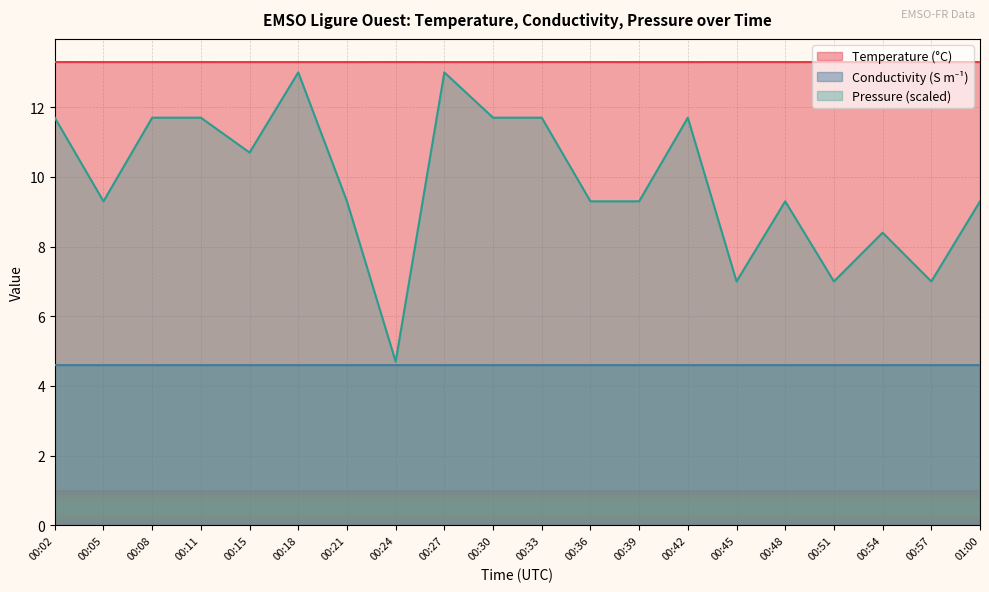

Which category has the lowest value in the Conductivity series?

00:15